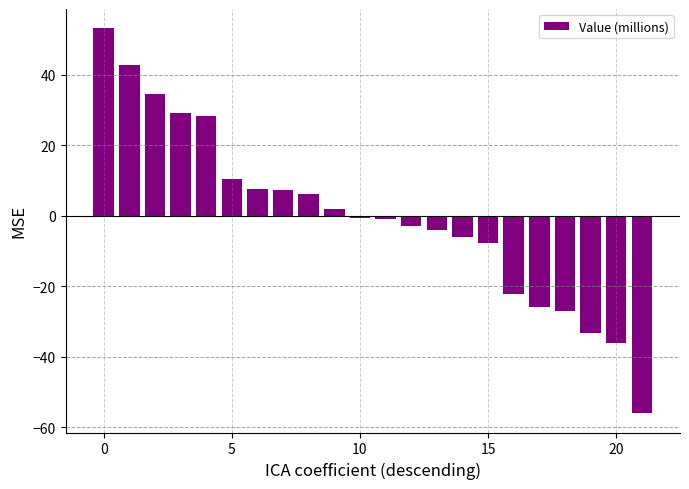

What is the greatest value displayed?

53.3